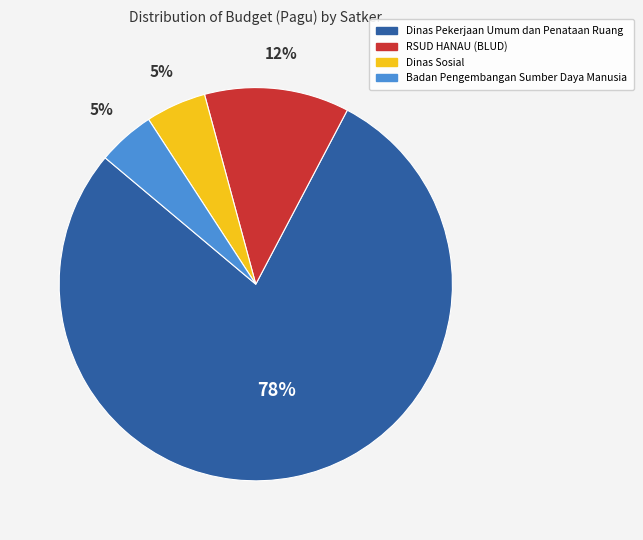

Do Dinas Sosial and Badan Pengembangan Sumber Daya Manusia together represent more than half of the pie?

No